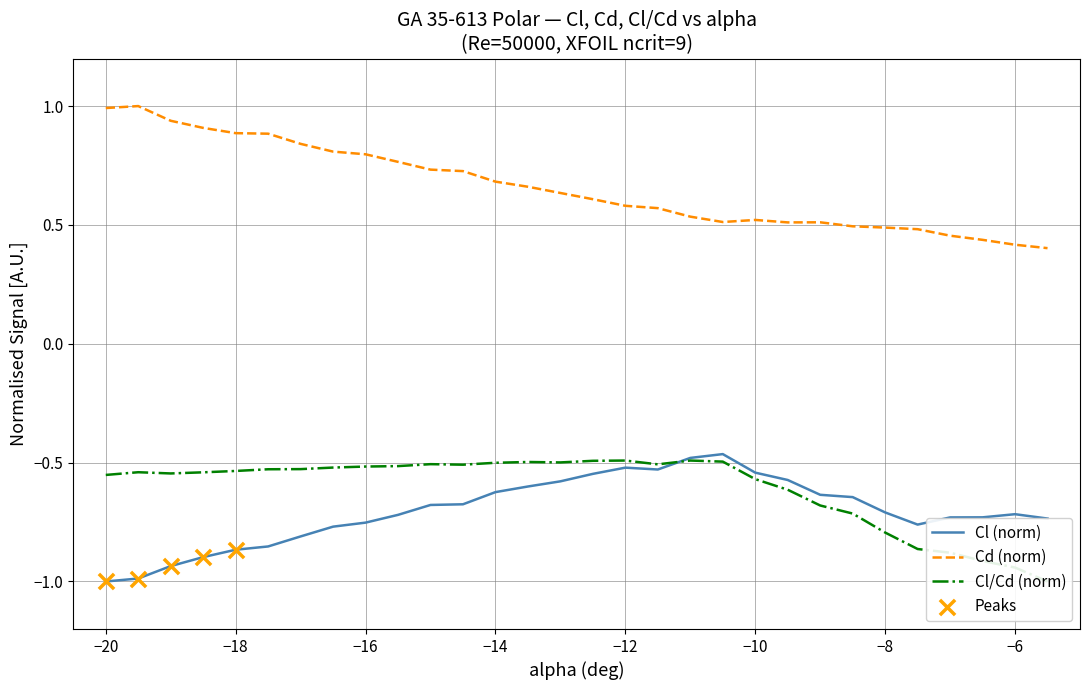

Which series has the largest Y range (max minus min)?

alpha